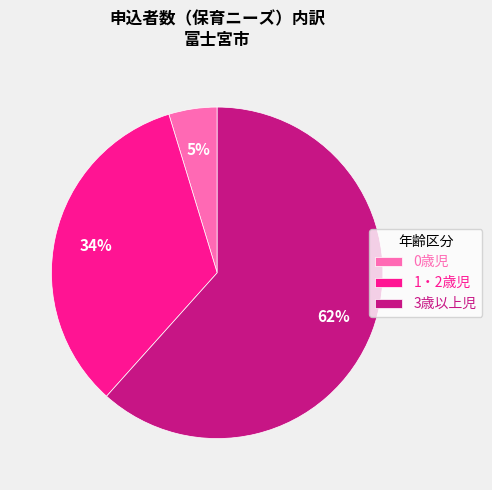

Between 3歳以上児 and 1・2歳児, which is larger?

3歳以上児